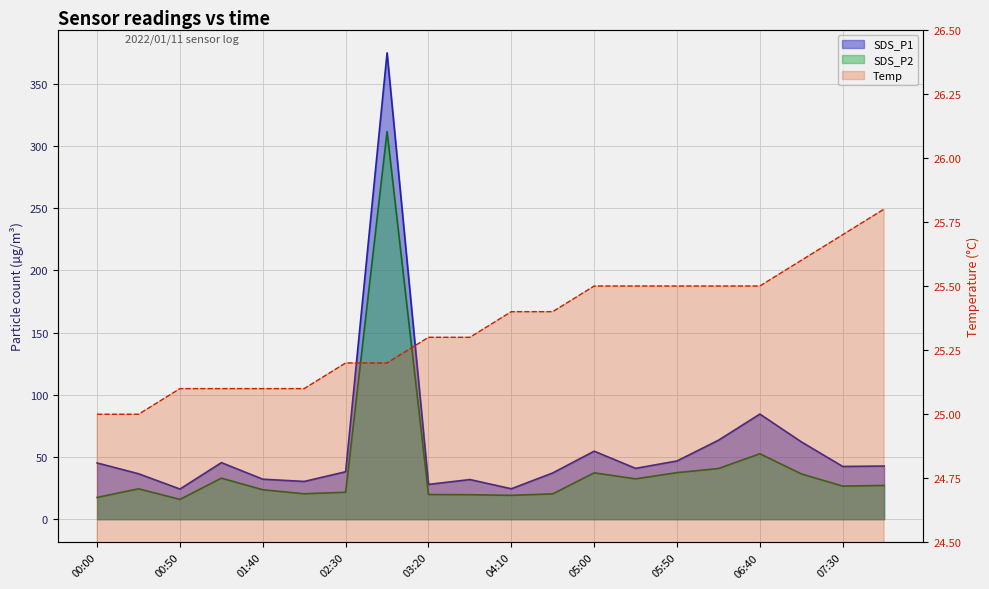

Which has a higher value, 04:35 or 01:40?

04:35